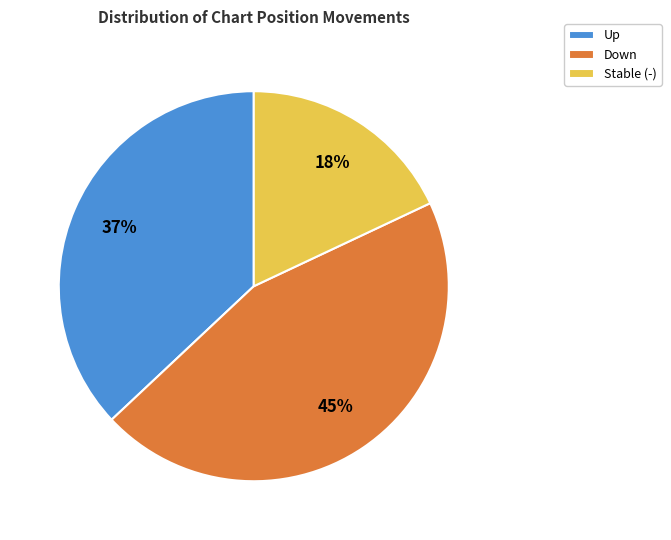

Rank the categories by value from lowest to highest.

Stable (-), Up, Down